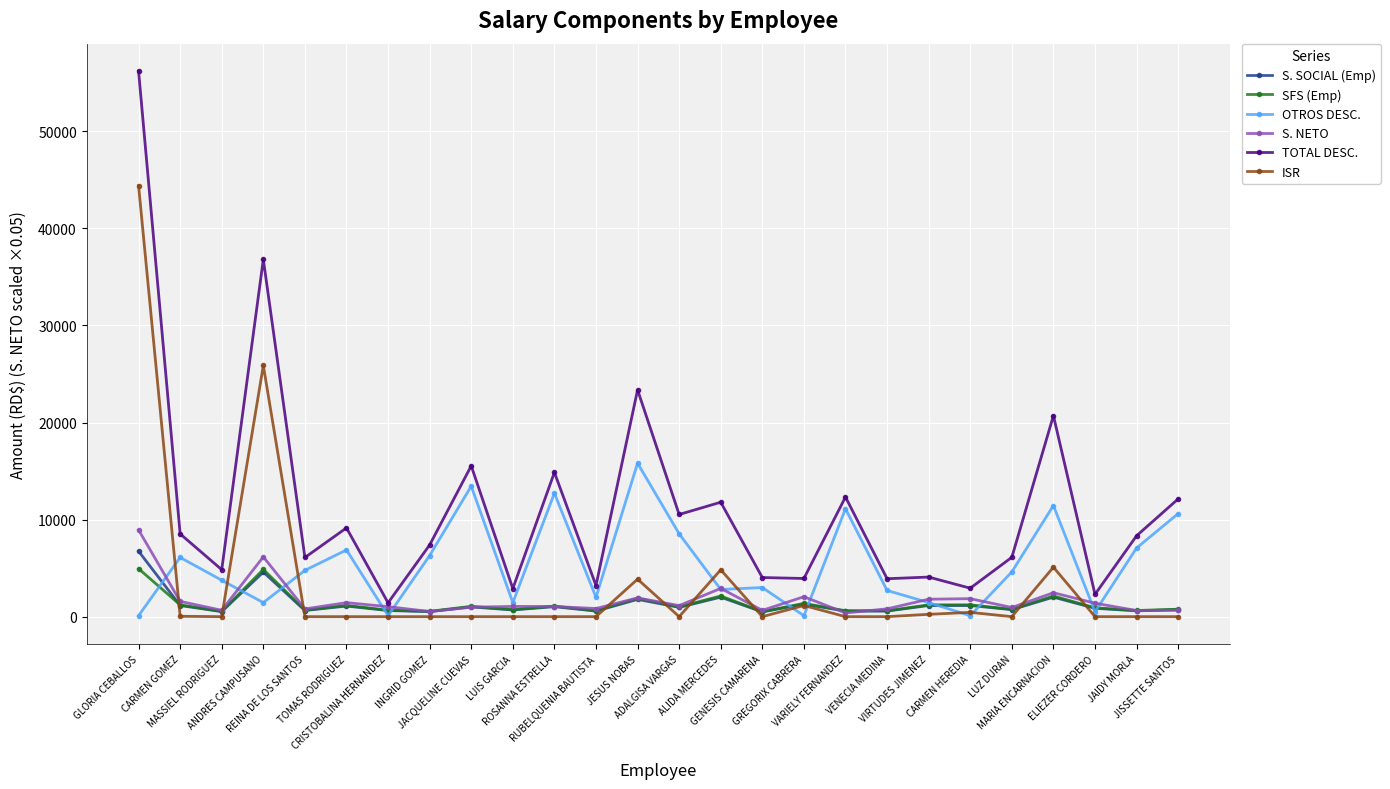

Is the value of S. SOCIAL (Emp) at MARIA ENCARNACION greater than the value of OTROS DESC. at INGRID GOMEZ?

No